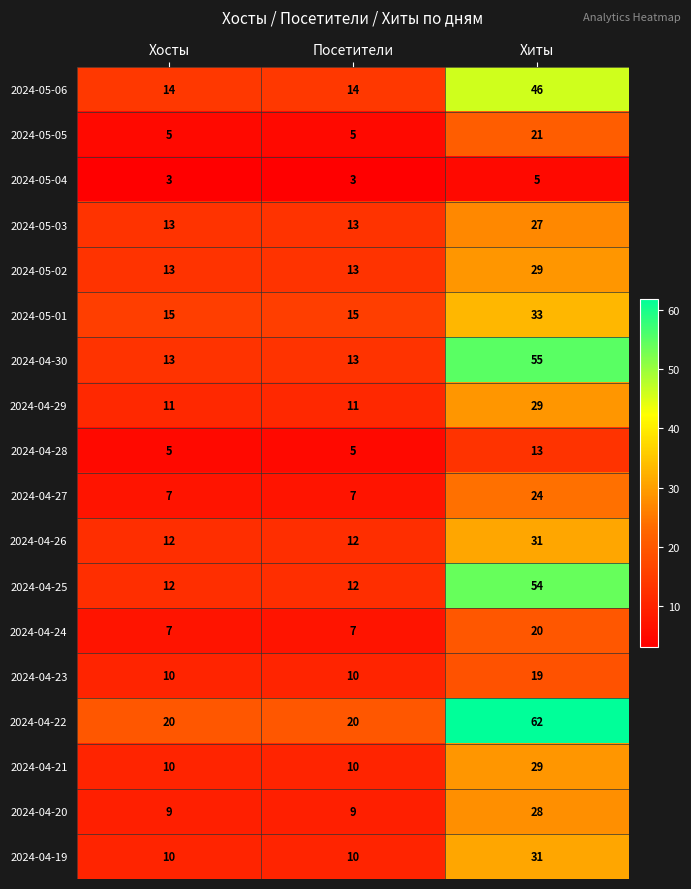

What is the smallest value displayed?

3